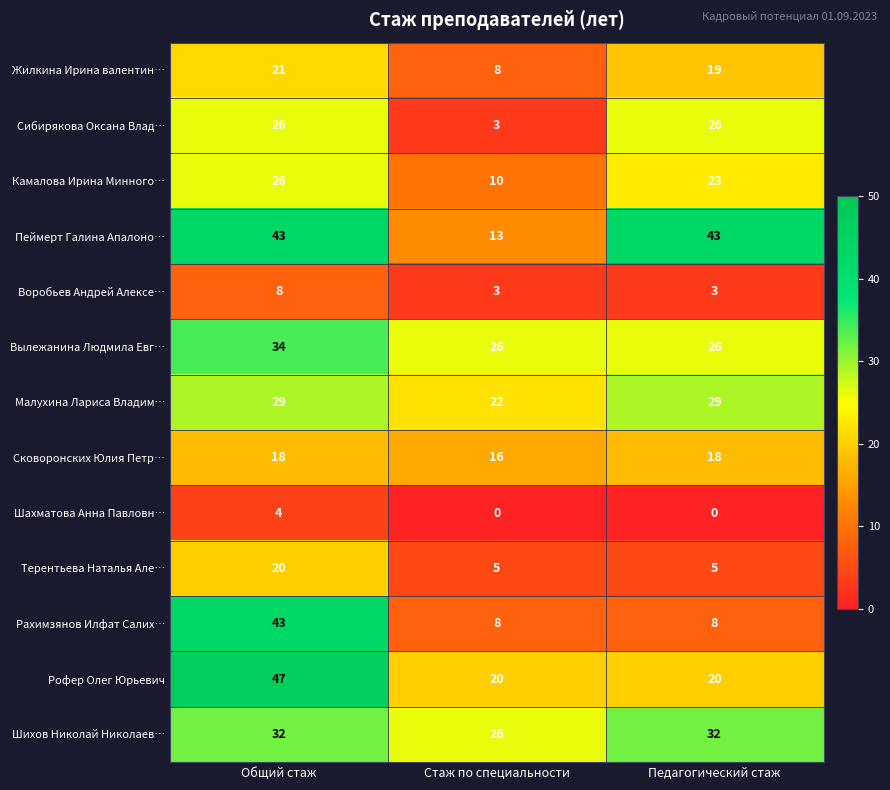

The Камалова Ирина Минного… series shows 10 at Стаж по специальности. True or false?

True